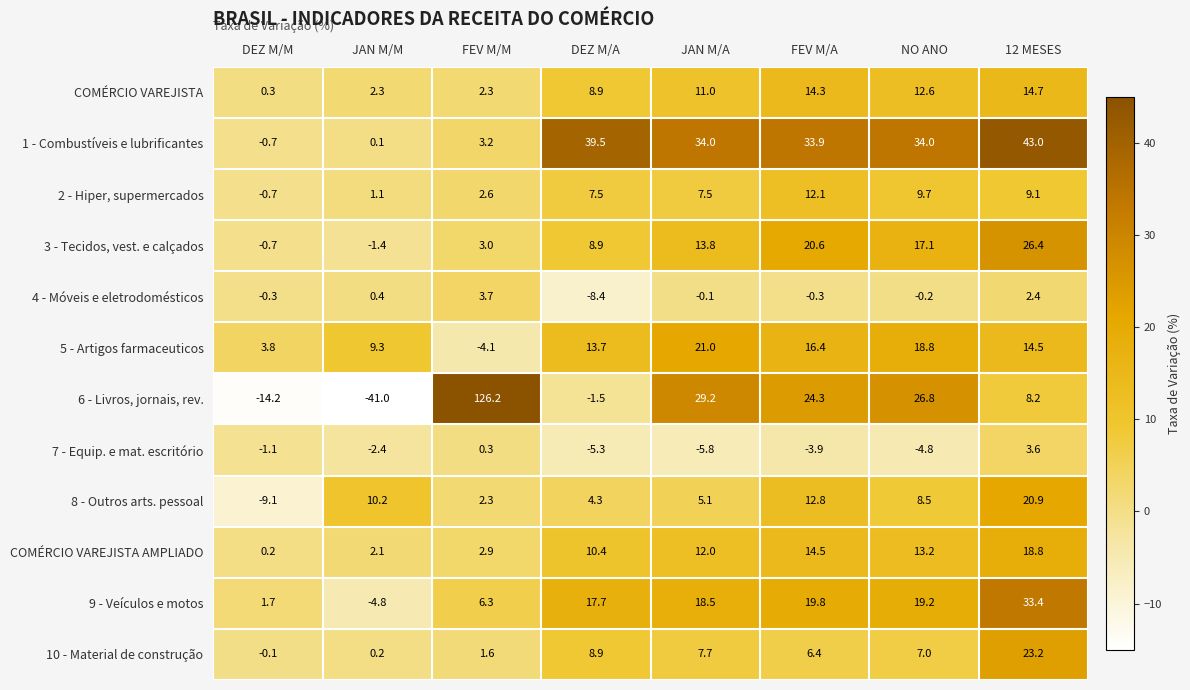

Which label corresponds to the largest value in the chart?

FEV M/M